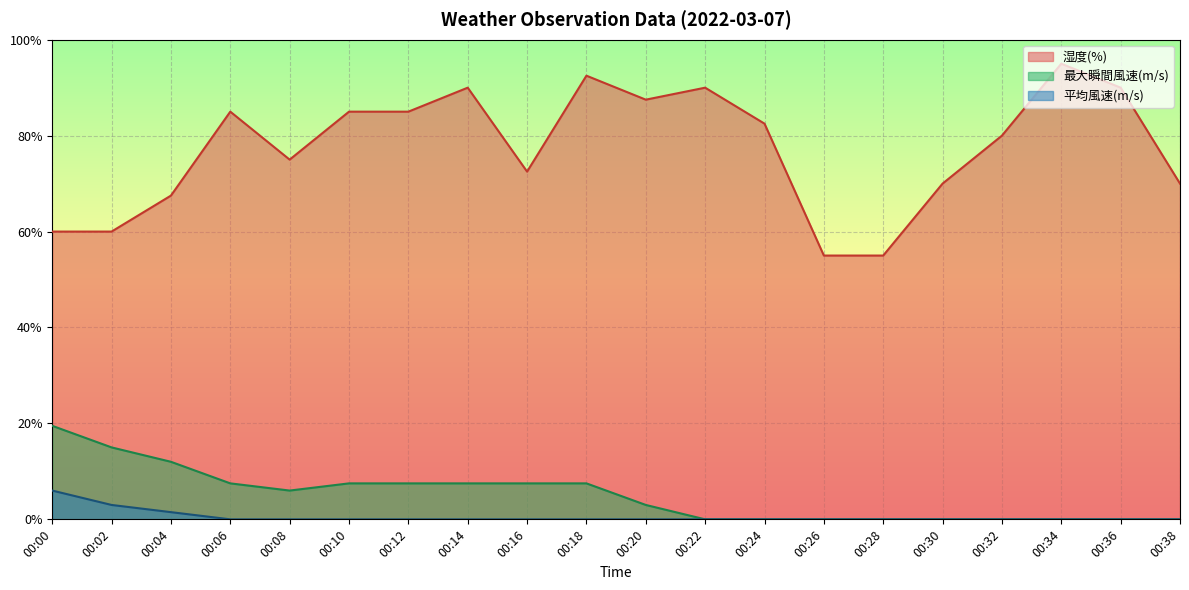

True or false: 最大瞬間風速(m/s) and 湿度(%) cross at least once.

False